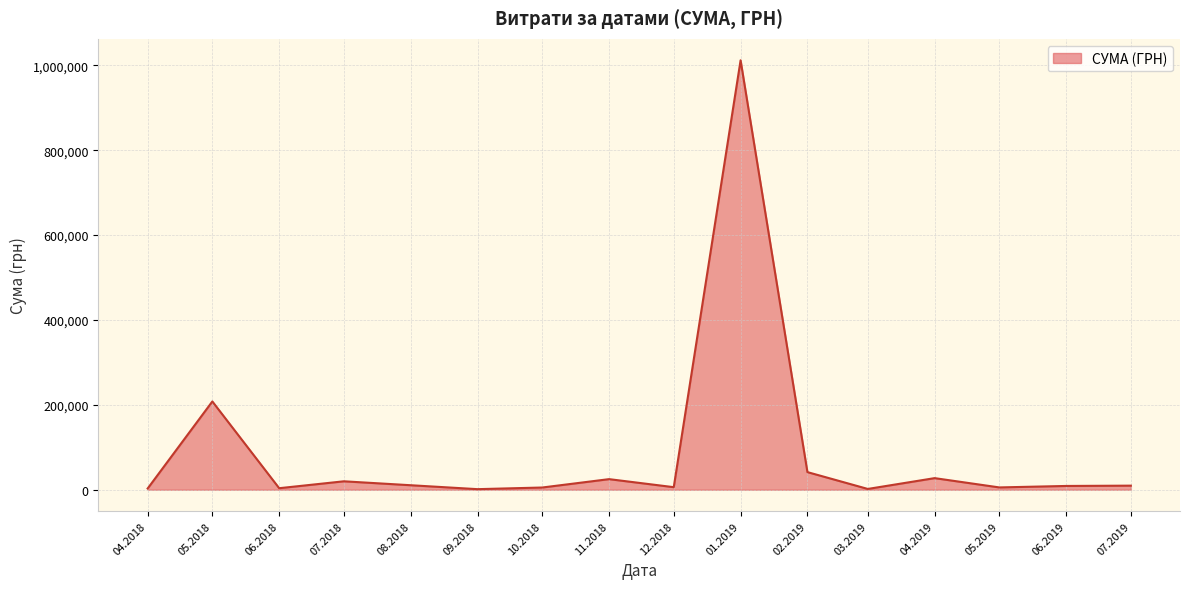

True or false: the data has more than 1 interior local peaks.

True